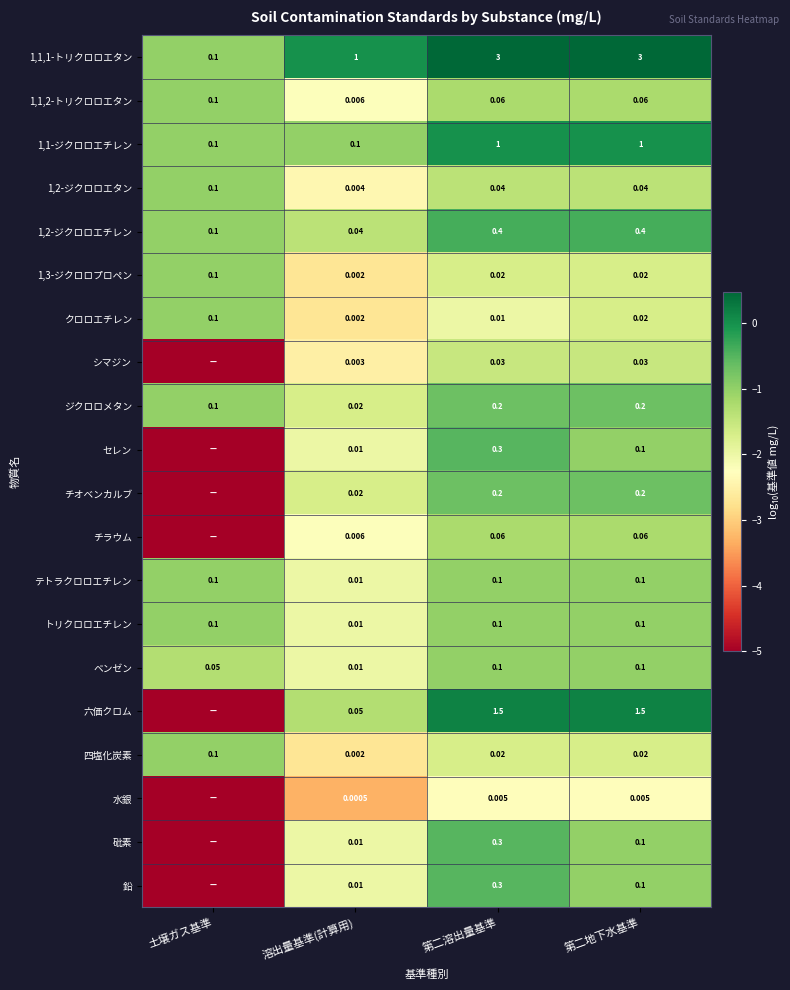

Is the value of 六価クロム at 溶出量基準(計算用) greater than the value of 鉛 at 溶出量基準(計算用)?

Yes